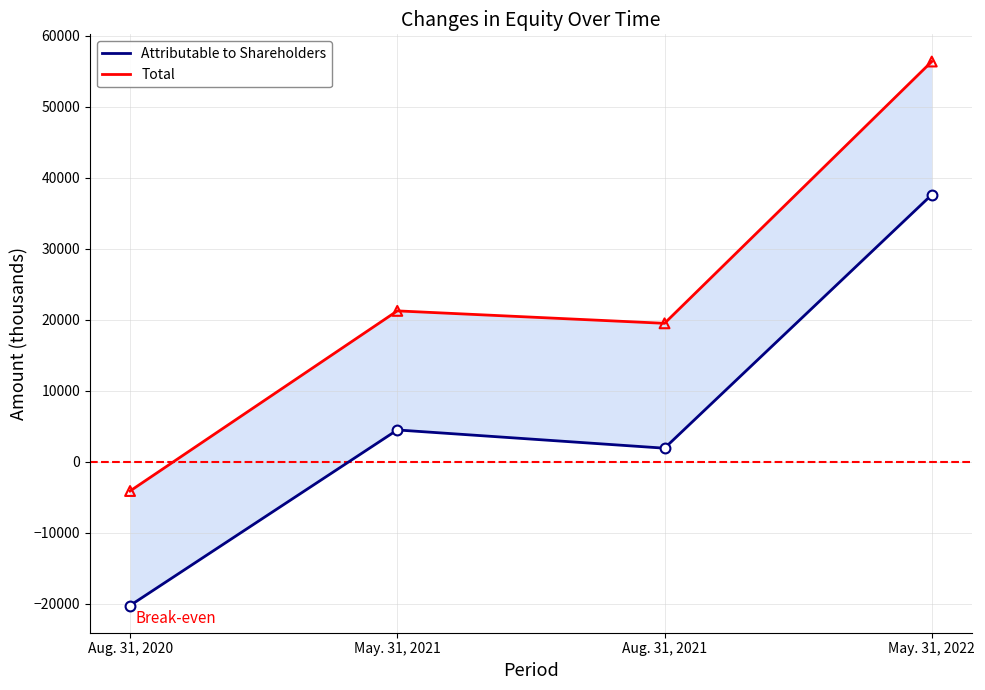

Is the value of Total at Aug. 31, 2020 greater than the value of Attributable to Shareholders at Aug. 31, 2021?

No